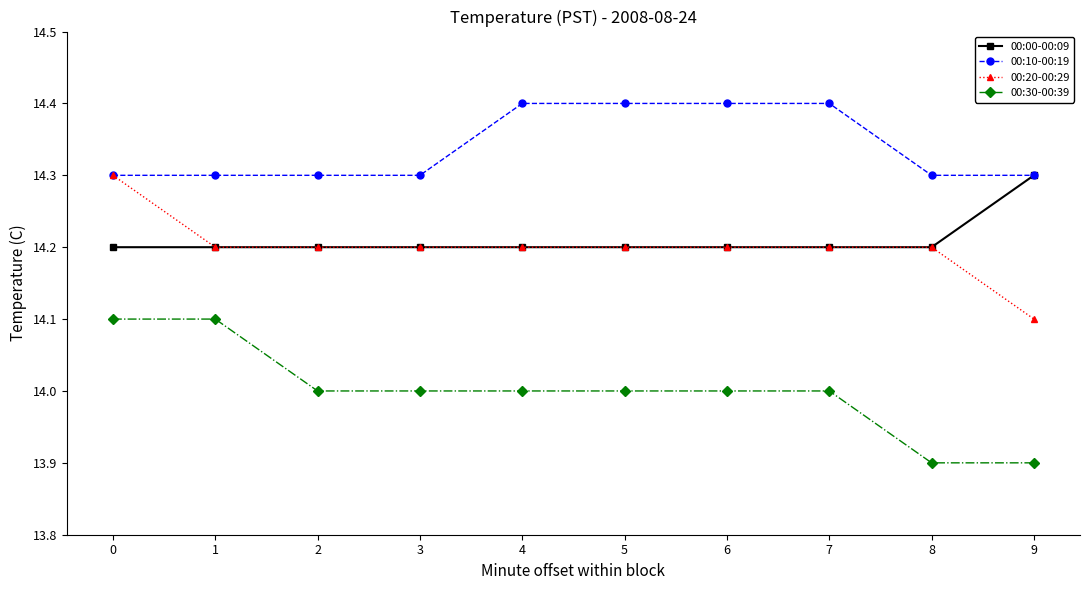

Which series has the largest total across all categories?

00:10-00:19